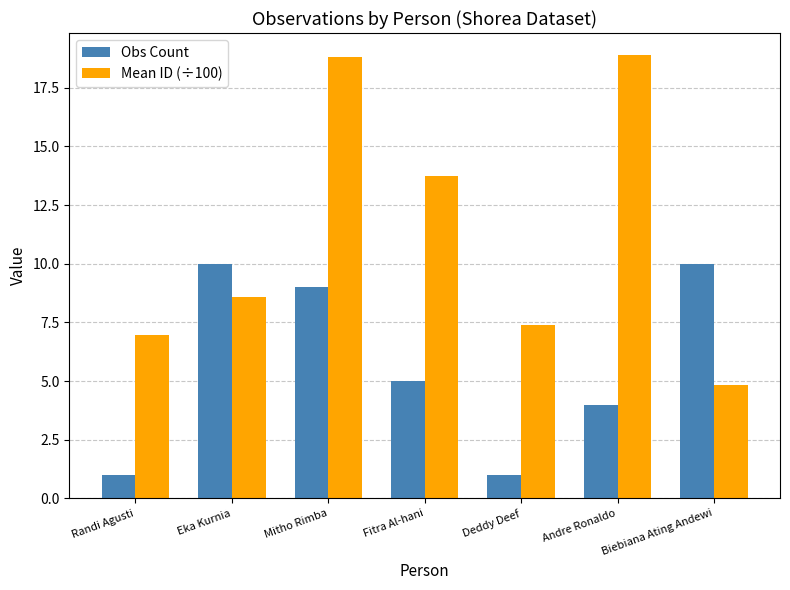

List the series in order of their overall mean, highest first.

Mean ID (÷100), Obs Count